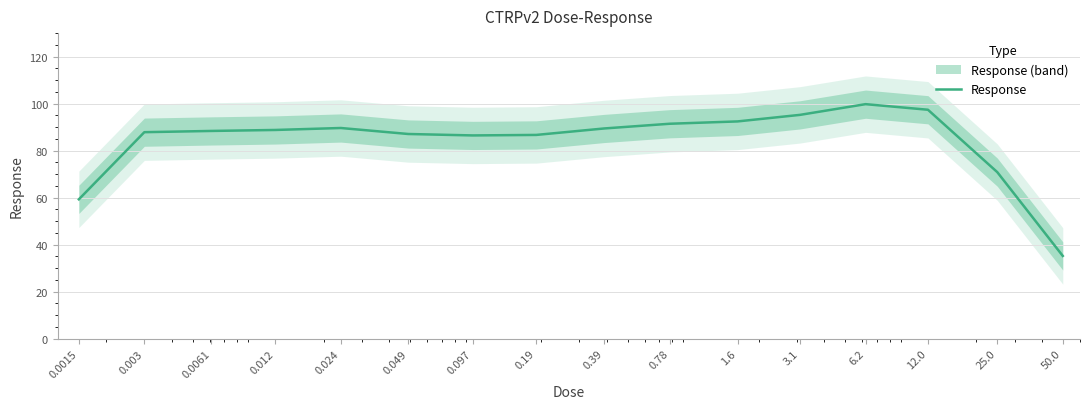

Rank the categories by value from highest to lowest.

6.2, 12.0, 3.1, 1.6, 0.78, 0.024, 0.39, 0.012, 0.0061, 0.003, 0.049, 0.19, 0.097, 25.0, 0.0015, 50.0